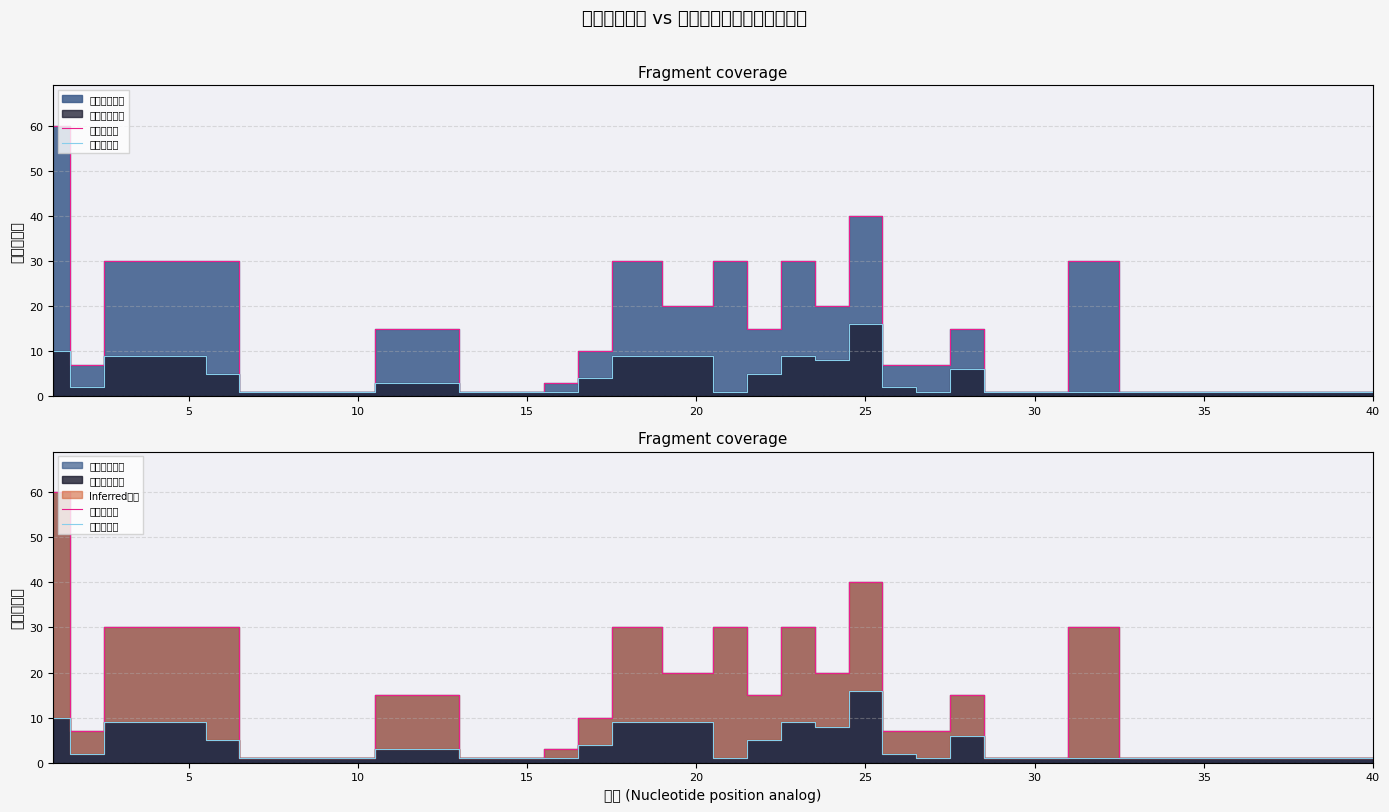

How many distinct data groups are displayed?

2